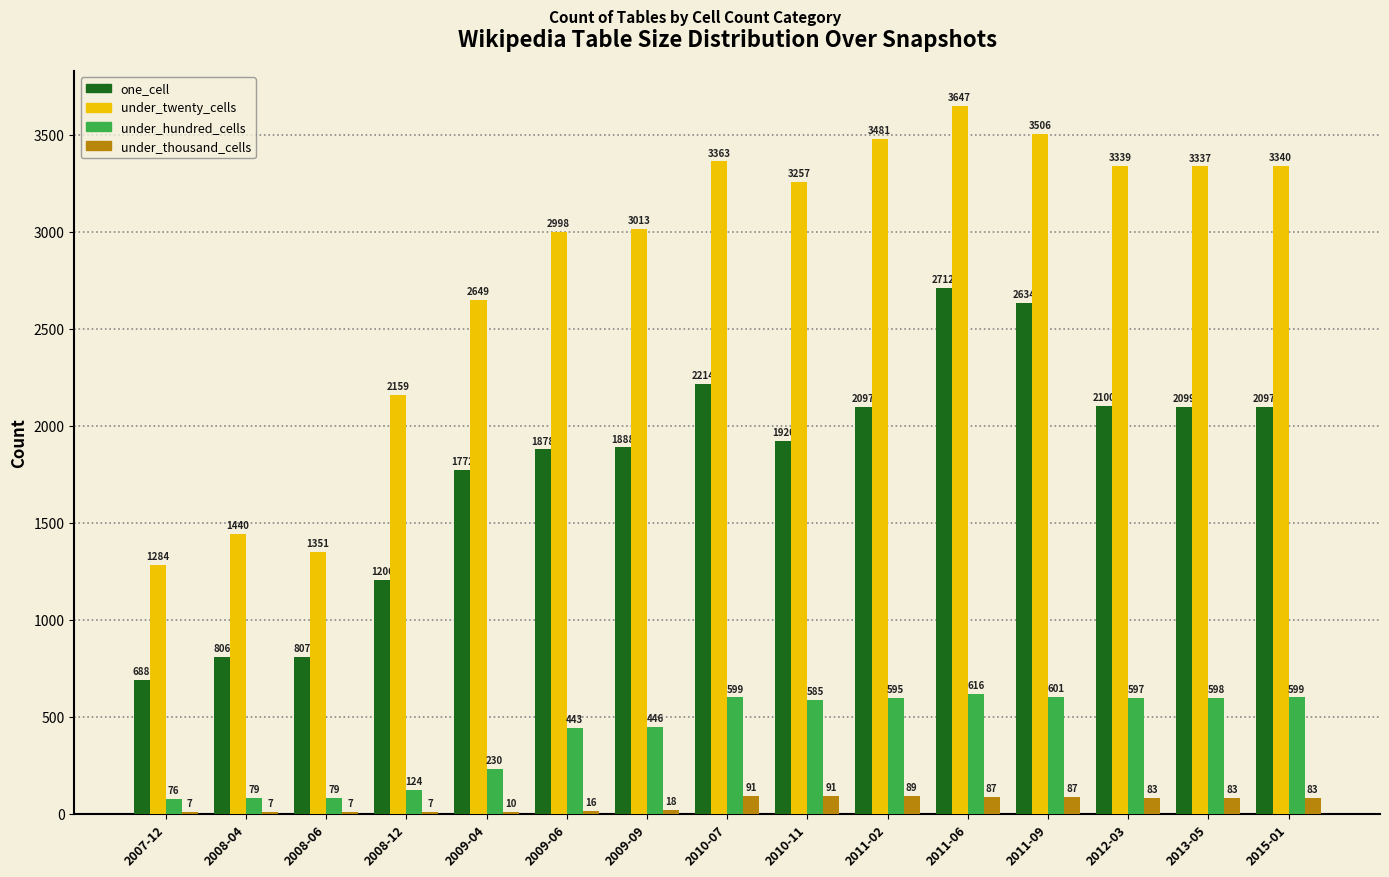

What value does the under_thousand_cells series have at 2010-11?

91